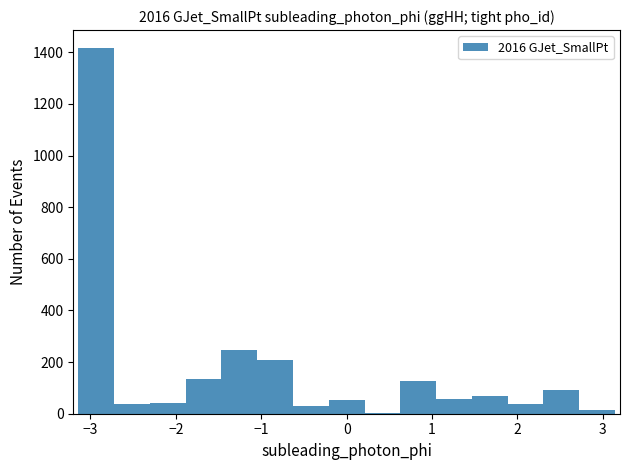

Which range on the x-axis has the tallest bar?

-3.1 to -2.7